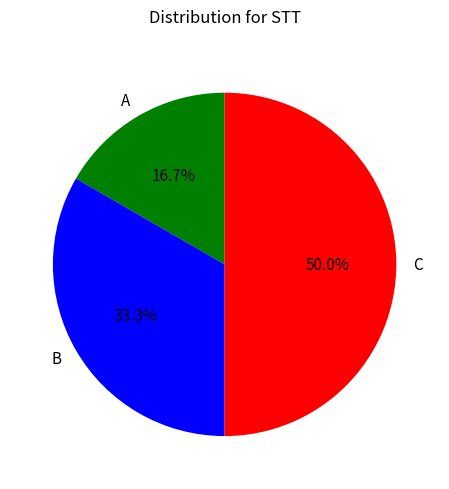

Is it true that C is 56% of the pie?

False